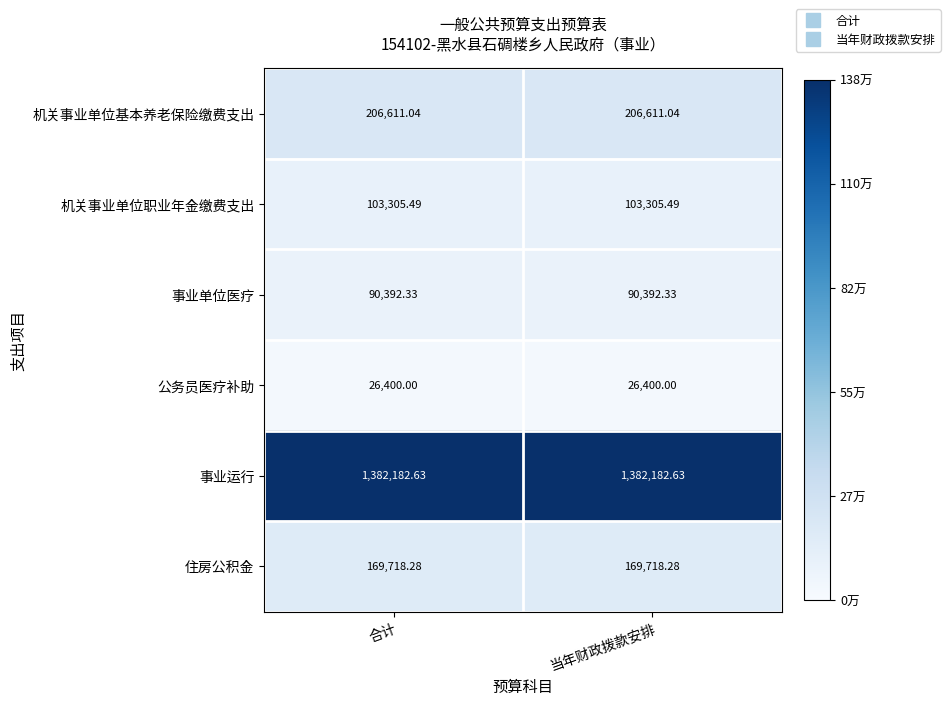

Rank the series at 当年财政拨款安排 from highest to lowest value.

事业运行, 机关事业单位基本养老保险缴费支出, 住房公积金, 机关事业单位职业年金缴费支出, 事业单位医疗, 公务员医疗补助